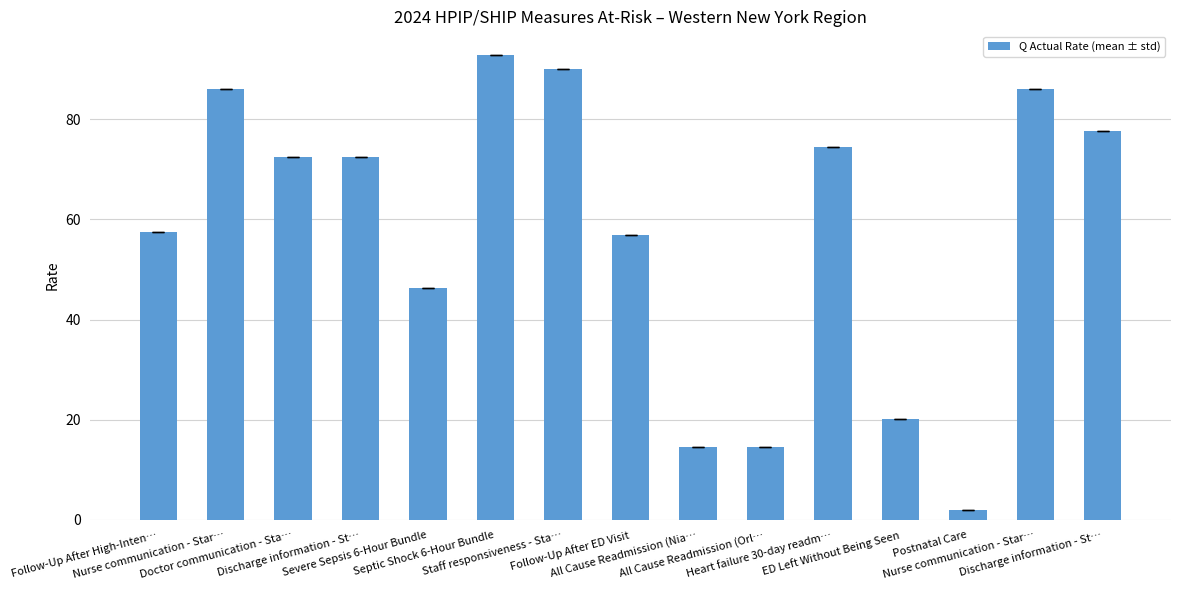

True or false: the data shows 23.0 at Follow-Up After High-Inten….

False